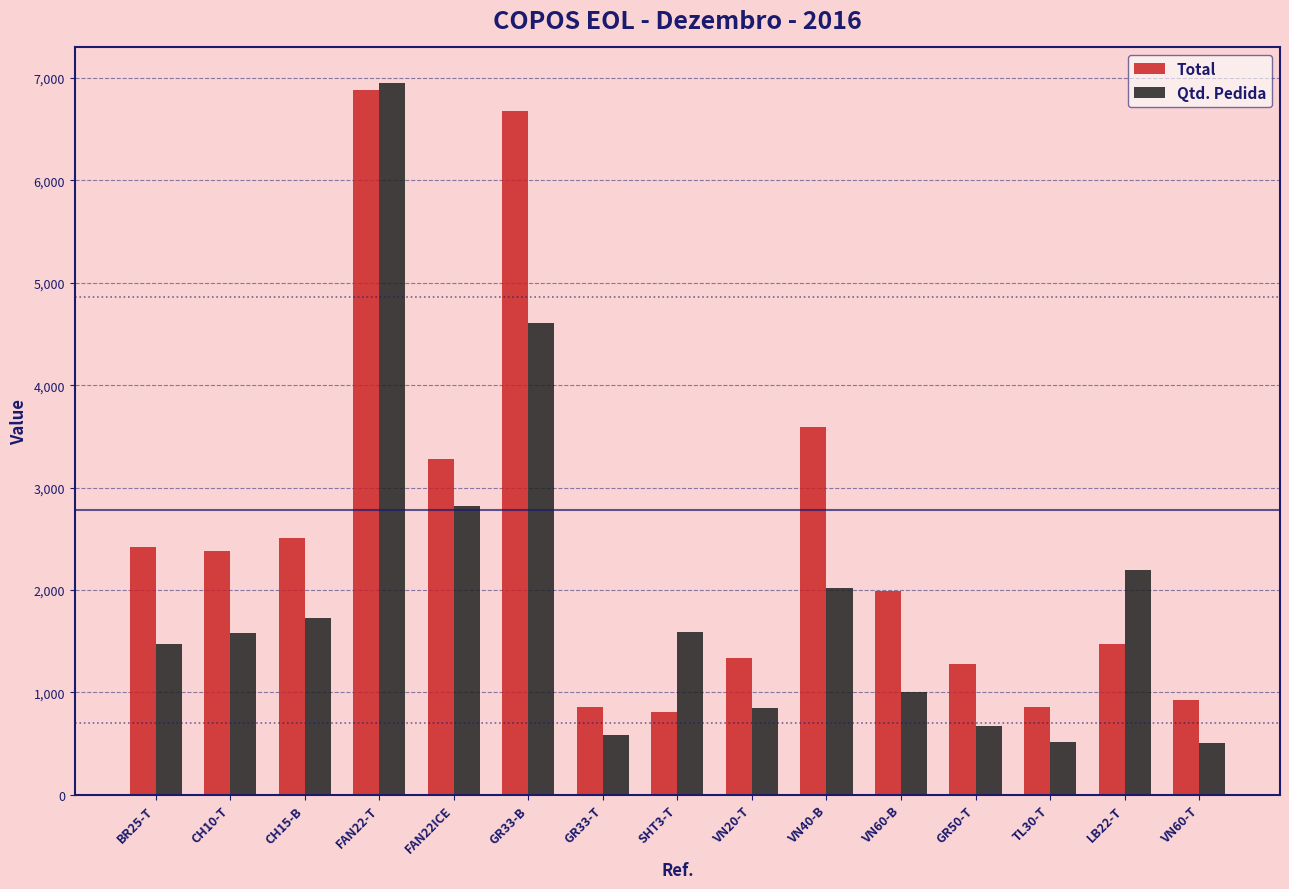

Where is Total nearest to the value 3845?

VN40-B